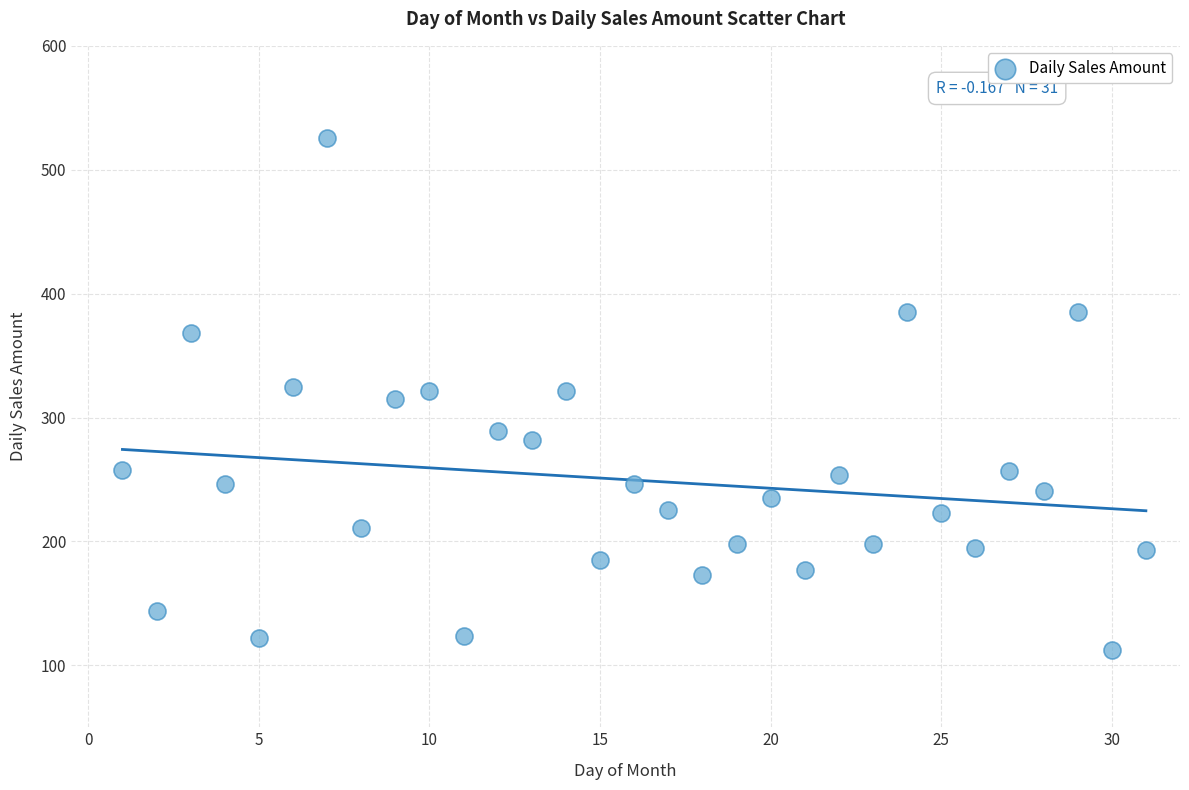

What is the range of X values (max minus min)?

30